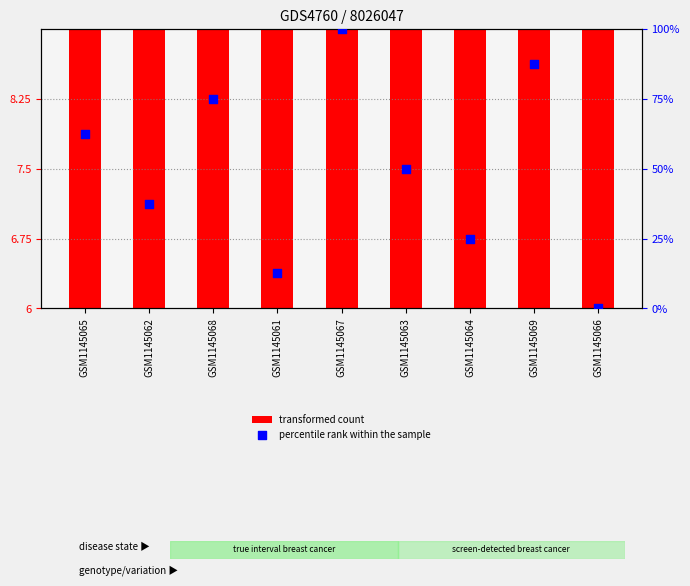

Which series reaches the minimum Y coordinate?

percentile rank within the sample